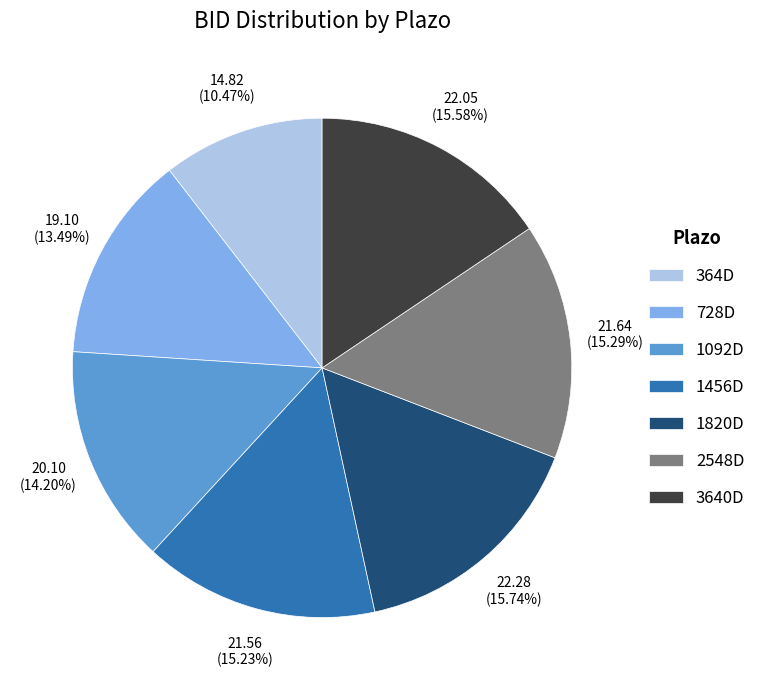

To the nearest percent, what percentage of the pie is 1456D?

15%